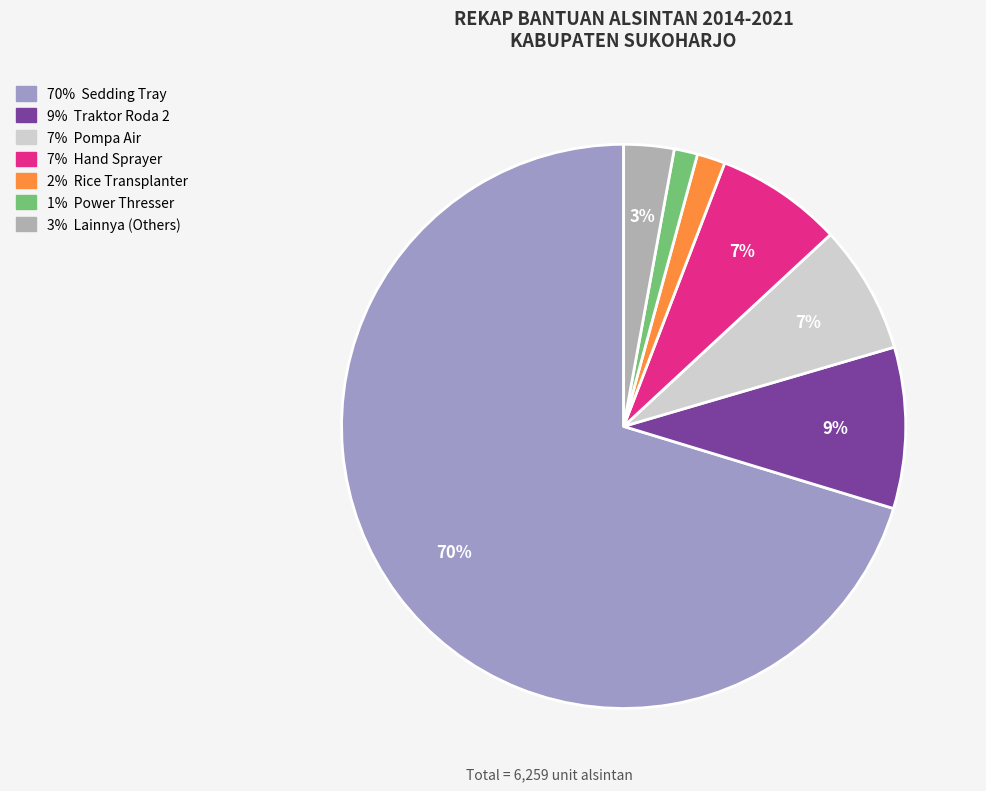

Does any single category account for the majority?

Yes